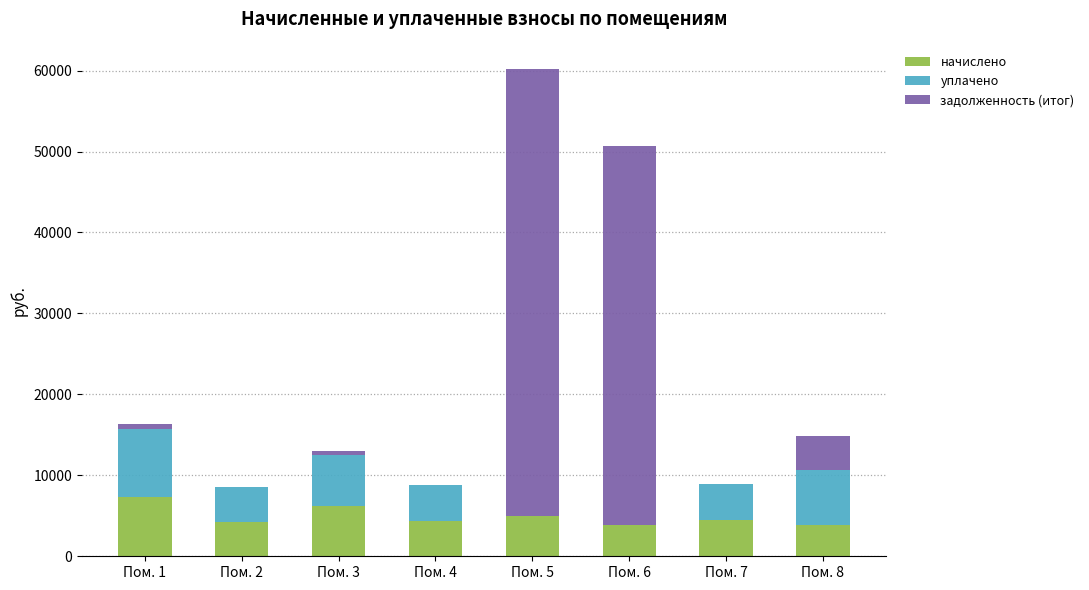

What is the highest value of the начислено series?

7373.9